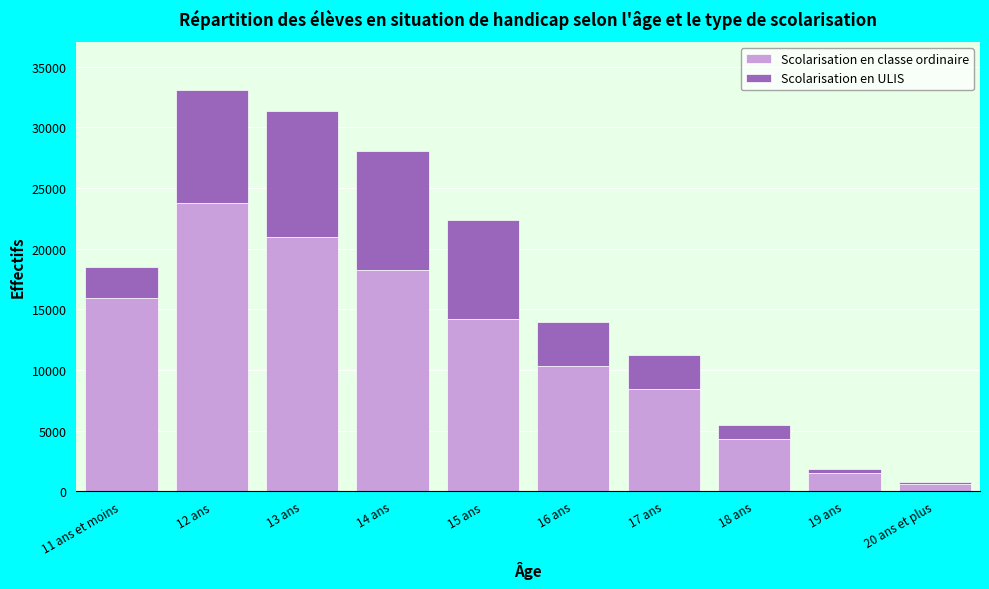

Reading left to right, transcribe the values for Scolarisation en classe ordinaire.

11 ans et moins=15973	12 ans=23756	13 ans=20929	14 ans=18231	15 ans=14232	16 ans=10290	17 ans=8441	18 ans=4326	19 ans=1498	20 ans et plus=634